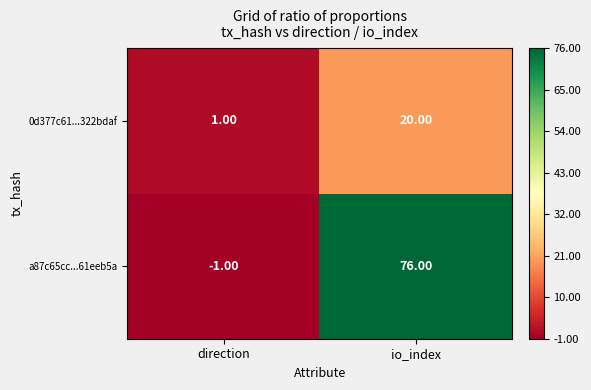

What is the spread (max minus min) of values at direction?

2